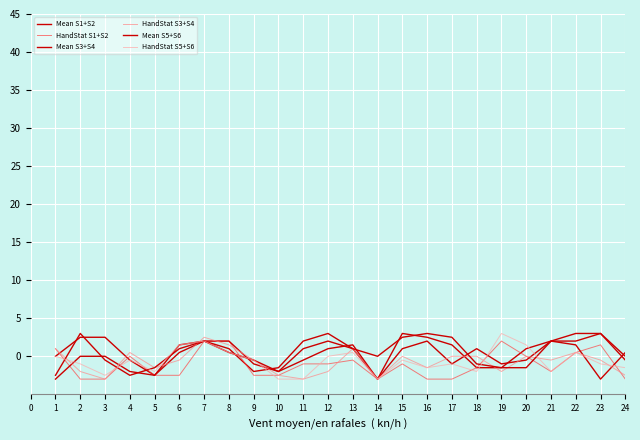

What are all the series names shown in the legend?

Mean S1+S2, HandStat S1+S2, Mean S3+S4, HandStat S3+S4, Mean S5+S6, HandStat S5+S6